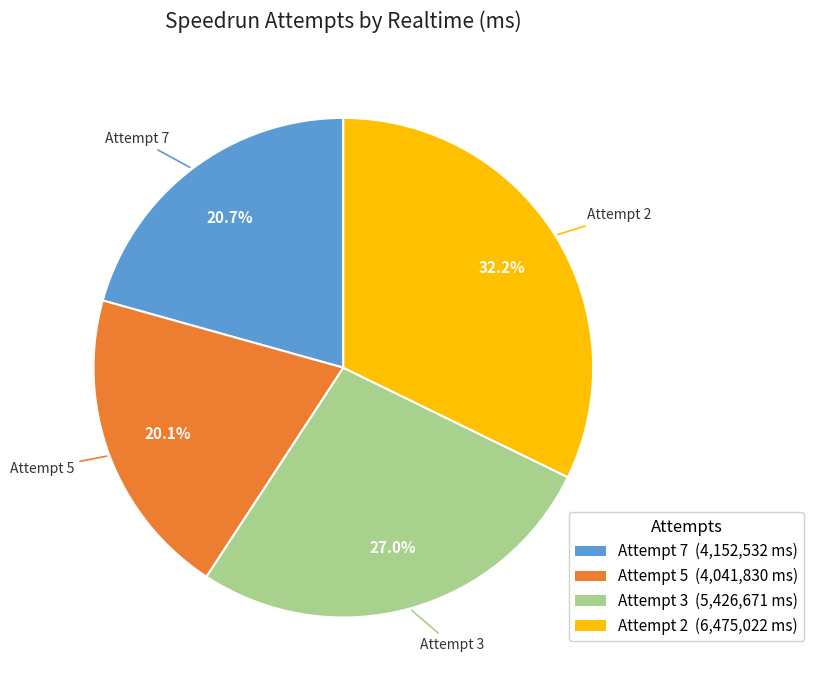

Is it true that Attempt 2 is 32% of the pie?

True